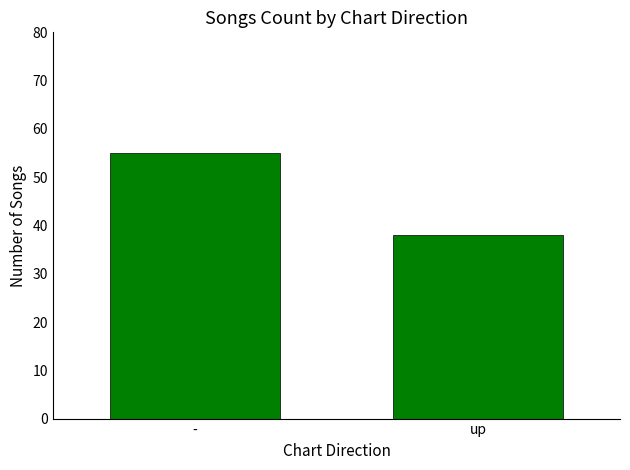

What is the value of the 1st bar from the left?

55